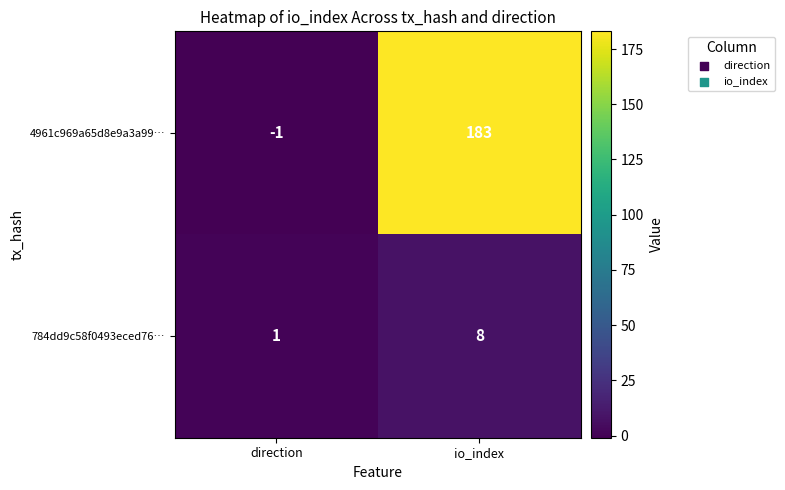

Reading left to right, extract all data points from this chart.

4961c969a65d8e9a3a99…: direction=-1	io_index=183
784dd9c58f0493eced76…: direction=1	io_index=8